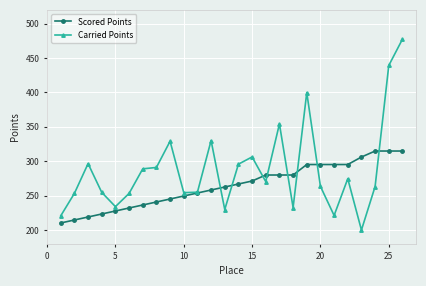

List the series in order of their overall mean, highest first.

Carried Points, Scored Points